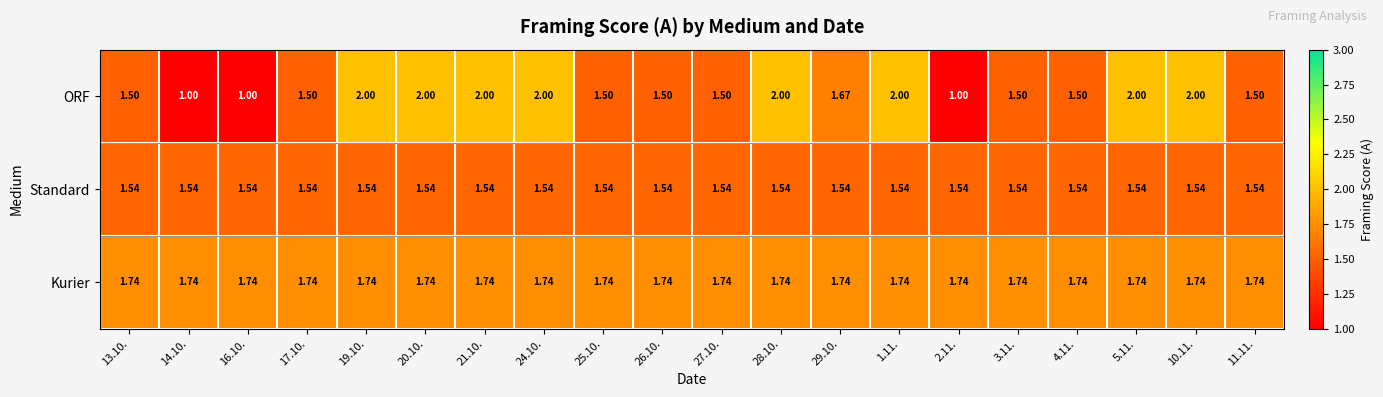

Which series has the largest total across all categories?

Kurier